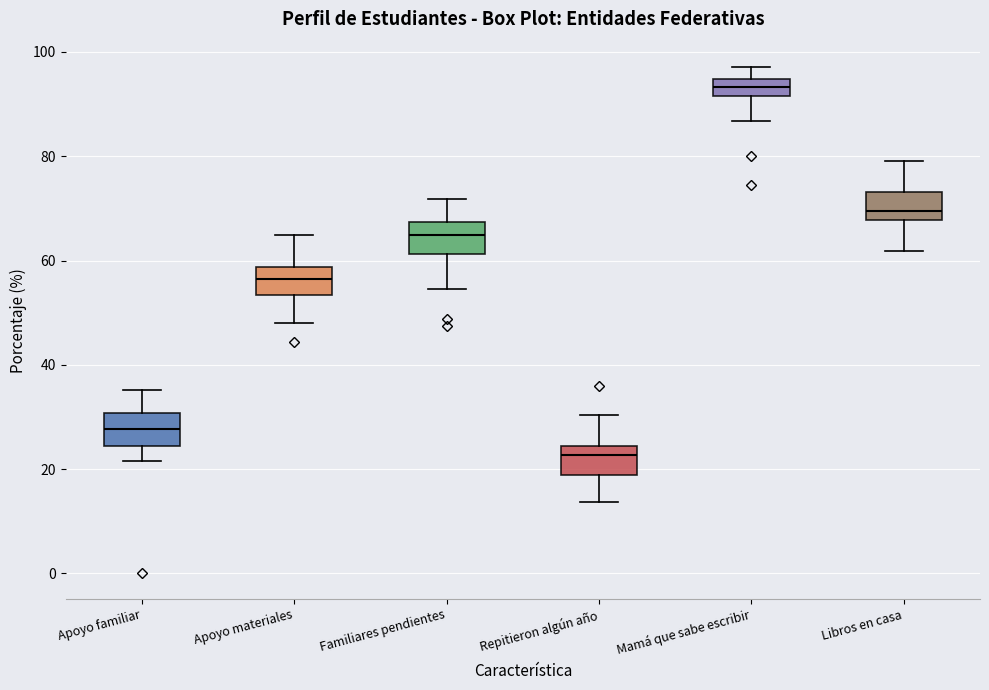

Reading left to right, read every box against the y-axis: the position of its median line, the range the box covers, and the ends of its whiskers. The values are not printed on the chart, so give them approximately, as read against the axis.

Apoyo familiar: median 28, box 24 to 30, whiskers 22 to 36
Apoyo materiales: median 56, box 54 to 58, whiskers 48 to 64
Familiares pendientes: median 64, box 62 to 68, whiskers 54 to 72
Repitieron algún año: median 22, box 18 to 24, whiskers 14 to 30
Mamá que sabe escribir: median 94 (inside the box), box 92 to 94, whiskers 86 to 98
Libros en casa: median 70, box 68 to 74, whiskers 62 to 80